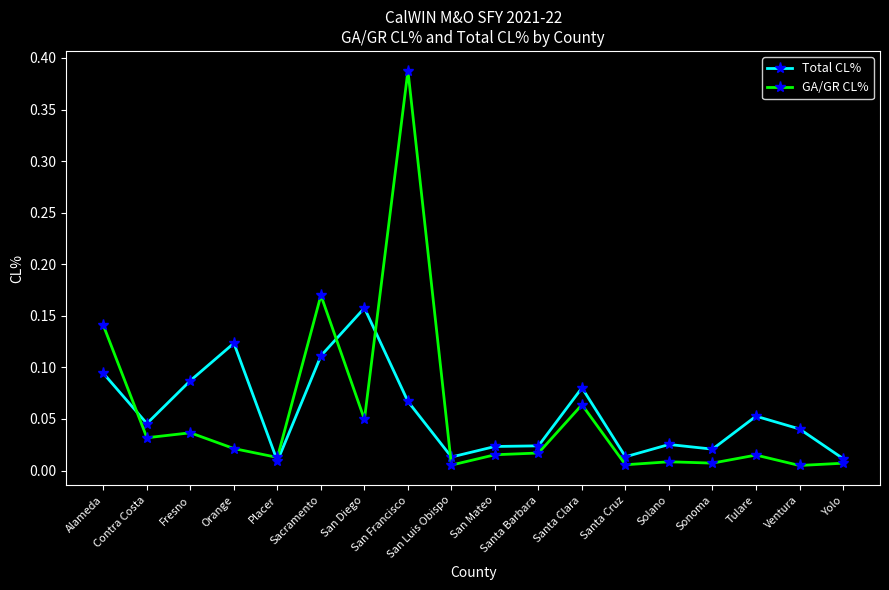

Is the value of Total CL% at Orange greater than the value of GA/GR CL% at Solano?

Yes